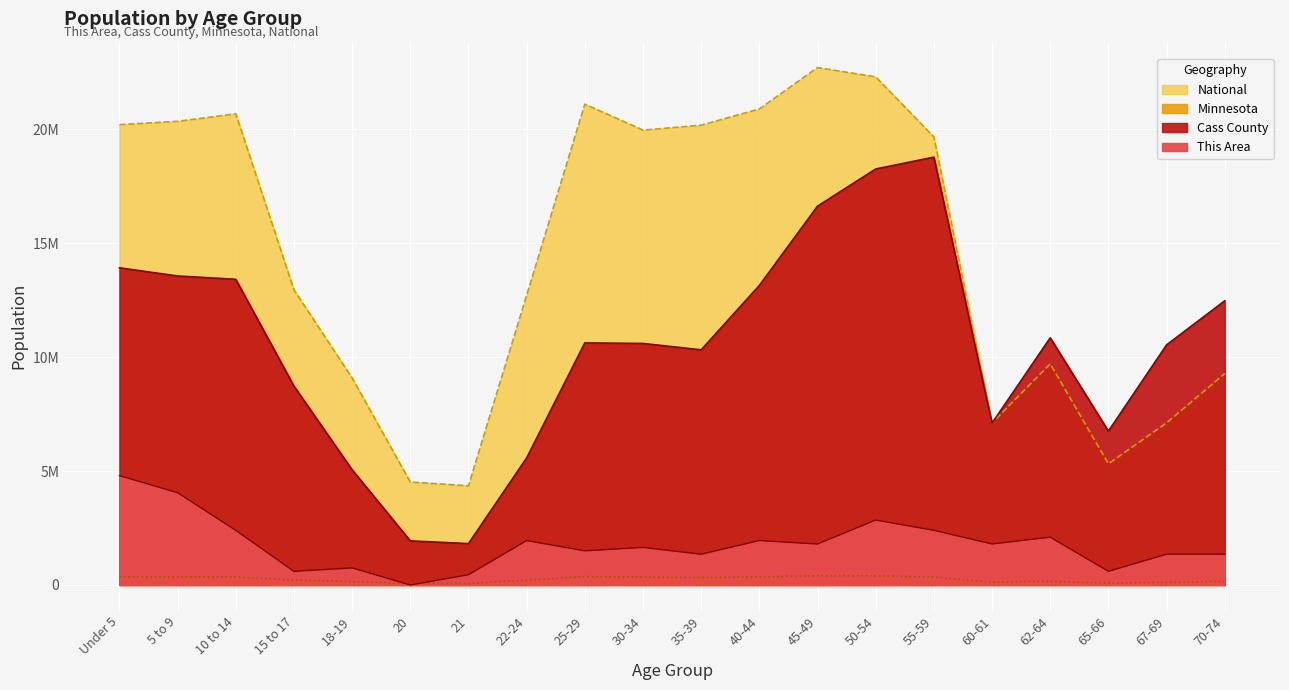

At which category is the sum across all series the highest?

50-54